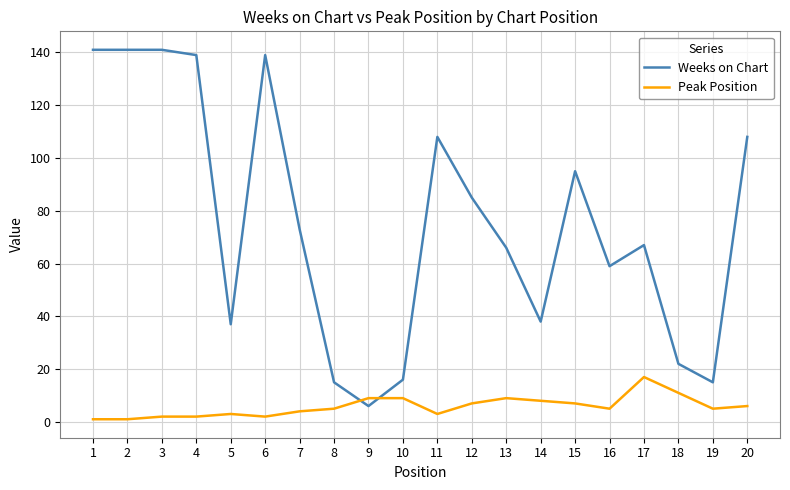

The value of Weeks on Chart at 13 is 66. True or false?

True